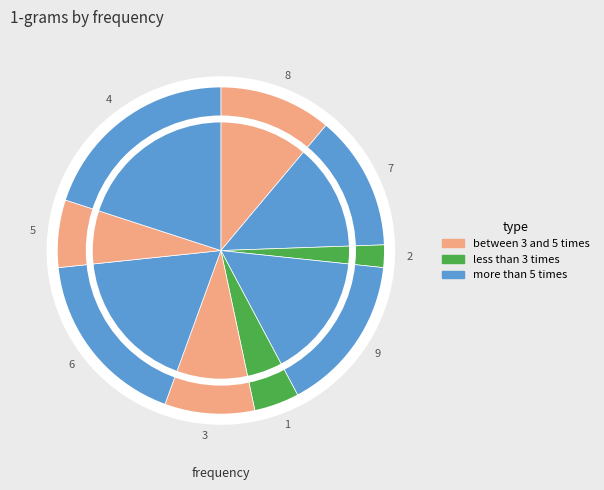

Is there any slice that represents more than half of the pie?

No